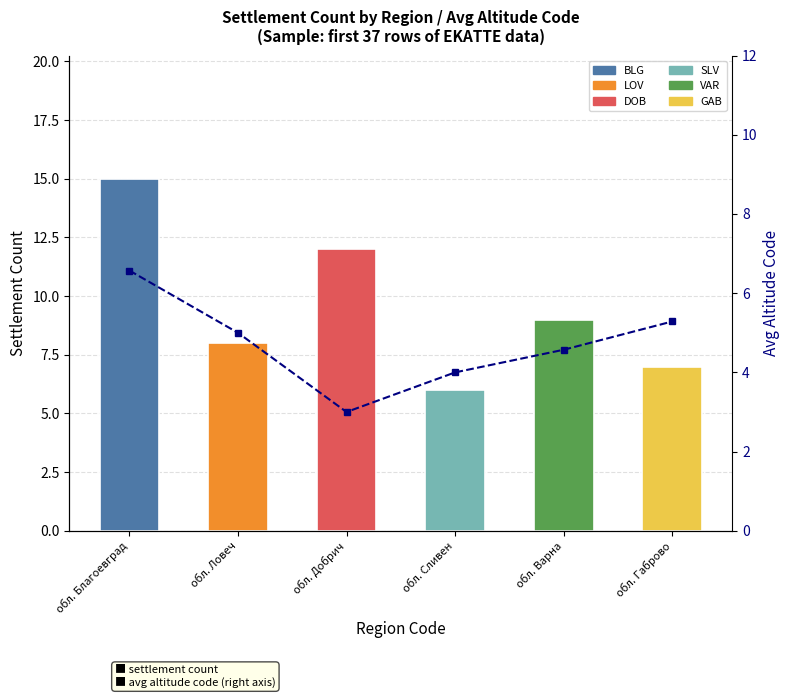

True or false: the data shows 9.2 at обл. Габрово.

False